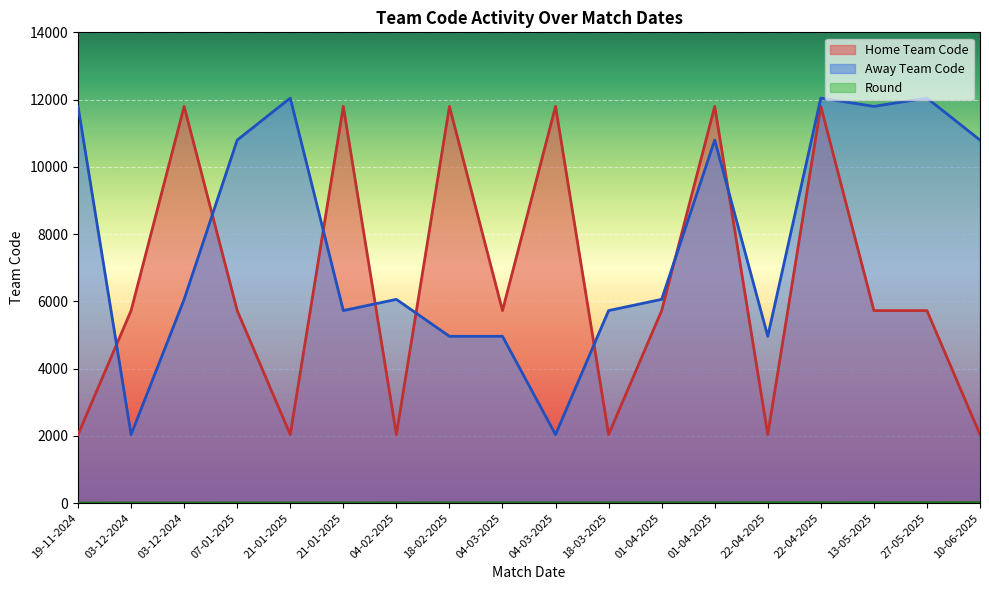

Reading right to left, list all the values displayed in this chart.

Home Team Code: 10-06-2025=2036	27-05-2025=5725	13-05-2025=5725	22-04-2025=11798	22-04-2025=2036	01-04-2025=11798	01-04-2025=5725	18-03-2025=2036	04-03-2025=11798	04-03-2025=5725	18-02-2025=11798	04-02-2025=2036	21-01-2025=11798	21-01-2025=2036	07-01-2025=5725	03-12-2024=11798	03-12-2024=5725	19-11-2024=2036
Away Team Code: 10-06-2025=10796	27-05-2025=12045	13-05-2025=11798	22-04-2025=12045	22-04-2025=4960	01-04-2025=10796	01-04-2025=6059	18-03-2025=5725	04-03-2025=2036	04-03-2025=4960	18-02-2025=4960	04-02-2025=6059	21-01-2025=5725	21-01-2025=12045	07-01-2025=10796	03-12-2024=6059	03-12-2024=2036	19-11-2024=11798
Round: 10-06-2025=14	27-05-2025=13	13-05-2025=12	22-04-2025=11	22-04-2025=11	01-04-2025=10	01-04-2025=10	18-03-2025=9	04-03-2025=8	04-03-2025=8	18-02-2025=7	04-02-2025=6	21-01-2025=5	21-01-2025=5	07-01-2025=4	03-12-2024=2	03-12-2024=2	19-11-2024=1